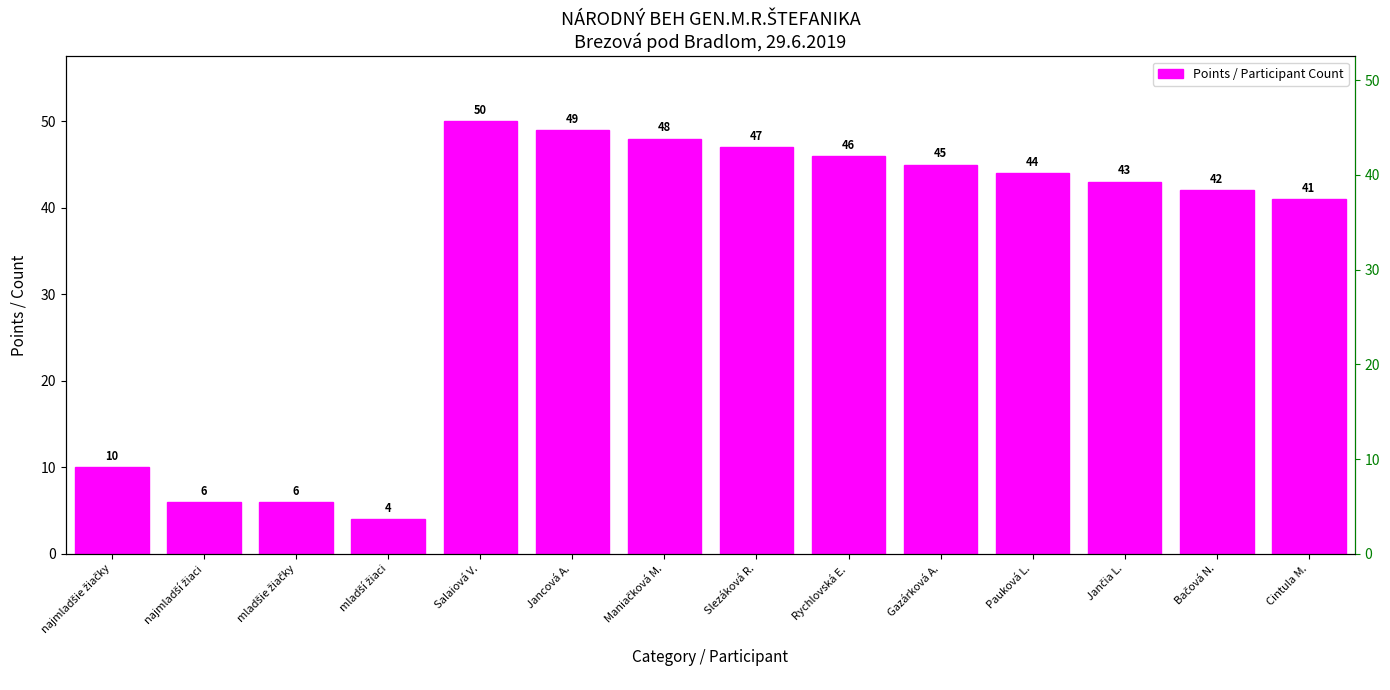

How many bars are there in total?

14